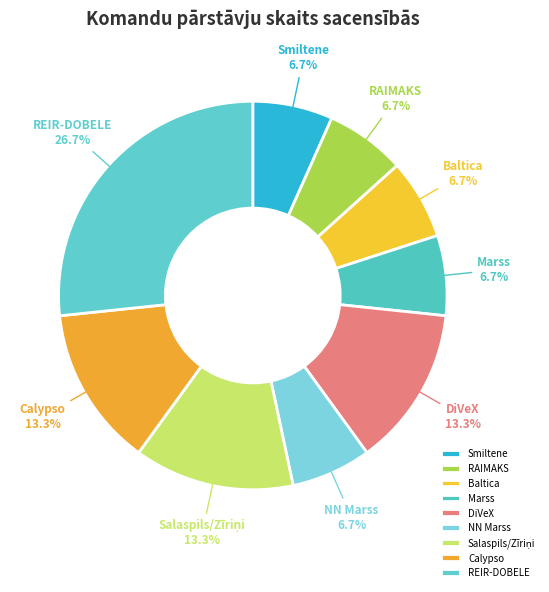

To the nearest percent, what portion does Smiltene represent?

7%